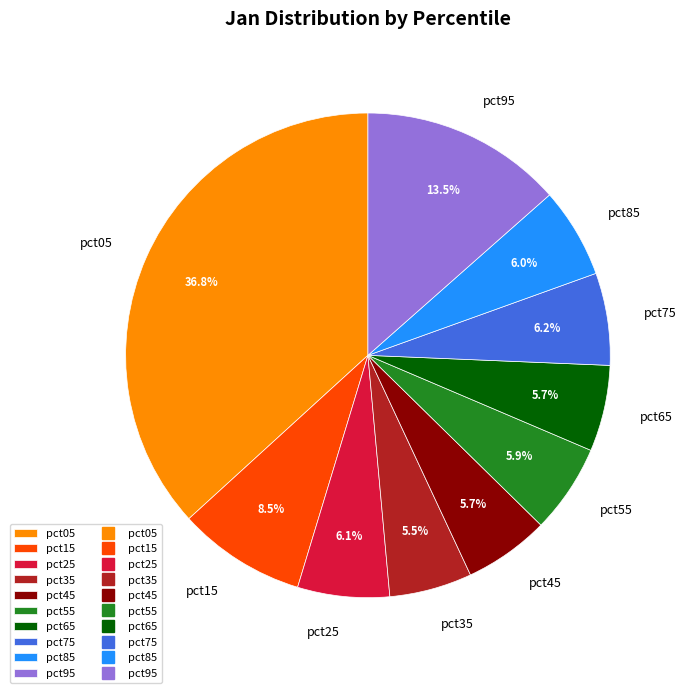

What percentage do pct45 and pct25 together represent?

11.8%